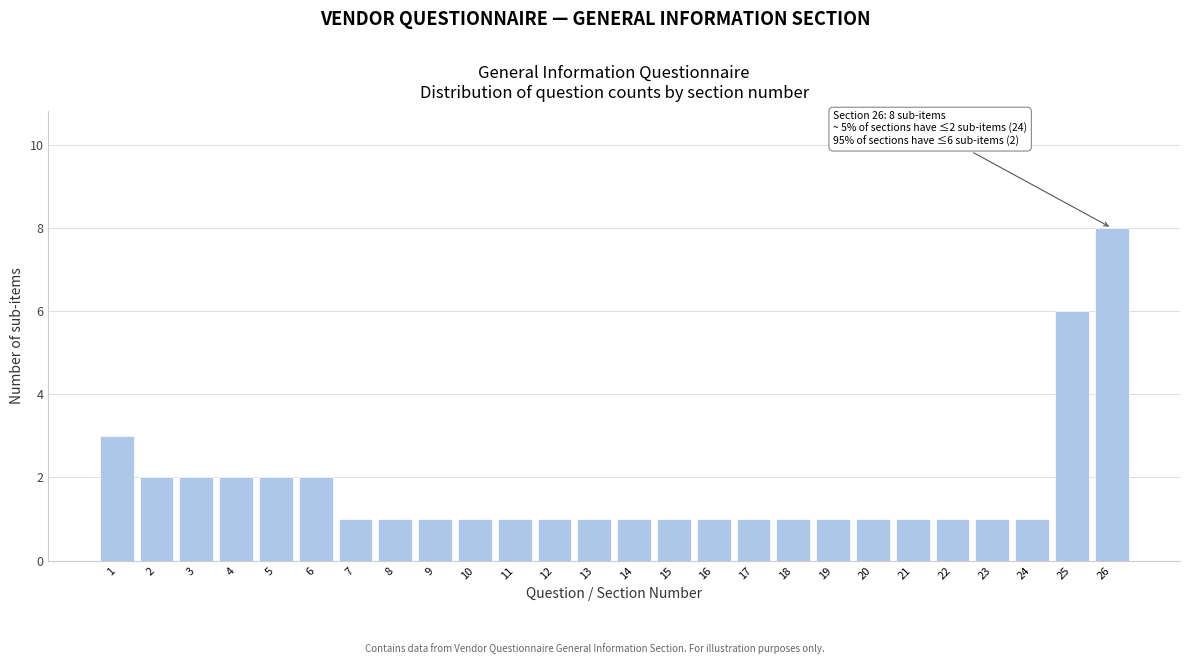

Reading left to right, extract all data points from this chart.

3	2	2	2	2	2	1	1	1	1	1	1	1	1	1	1	1	1	1	1	1	1	1	1	6	8